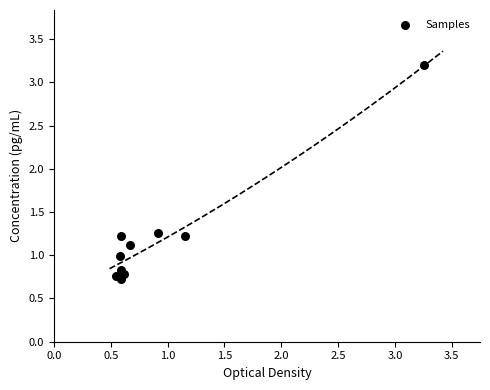

What is the range of Y values (max minus min)?

2.5